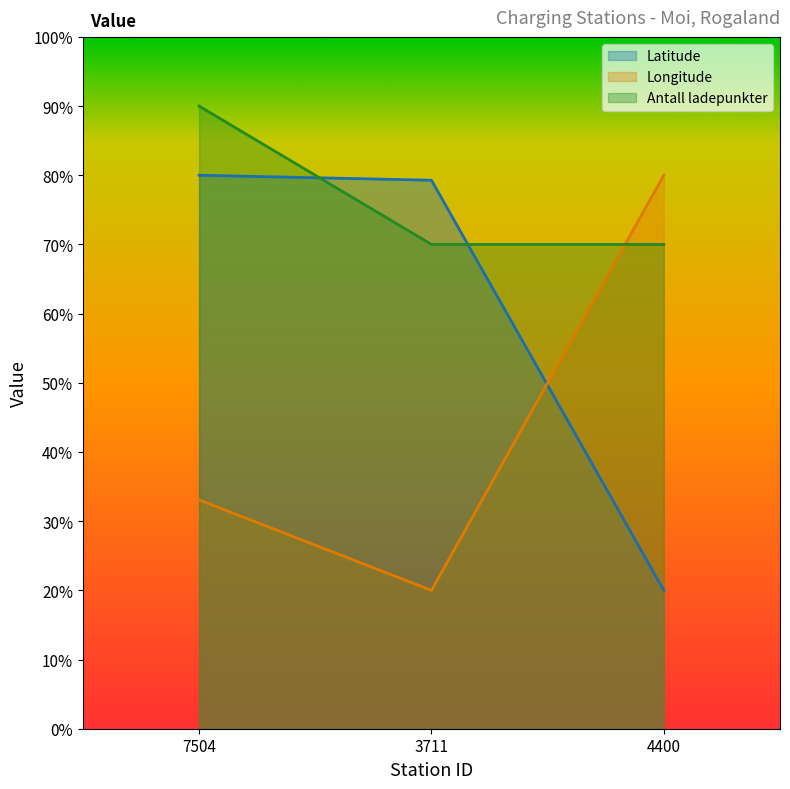

Does the chart have visible grid lines?

No